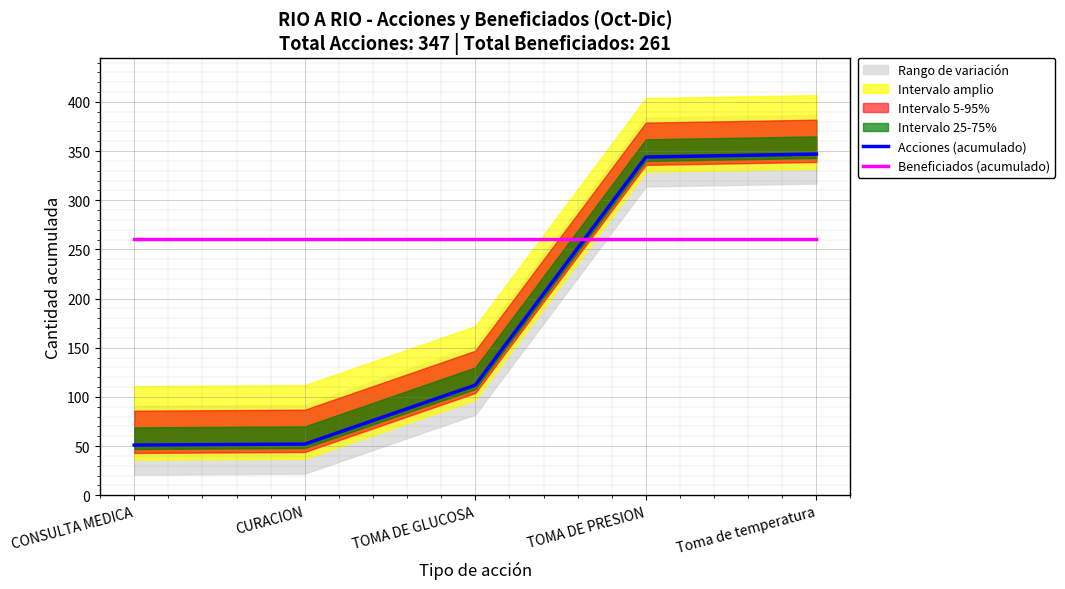

Count the number of data series in this chart.

2